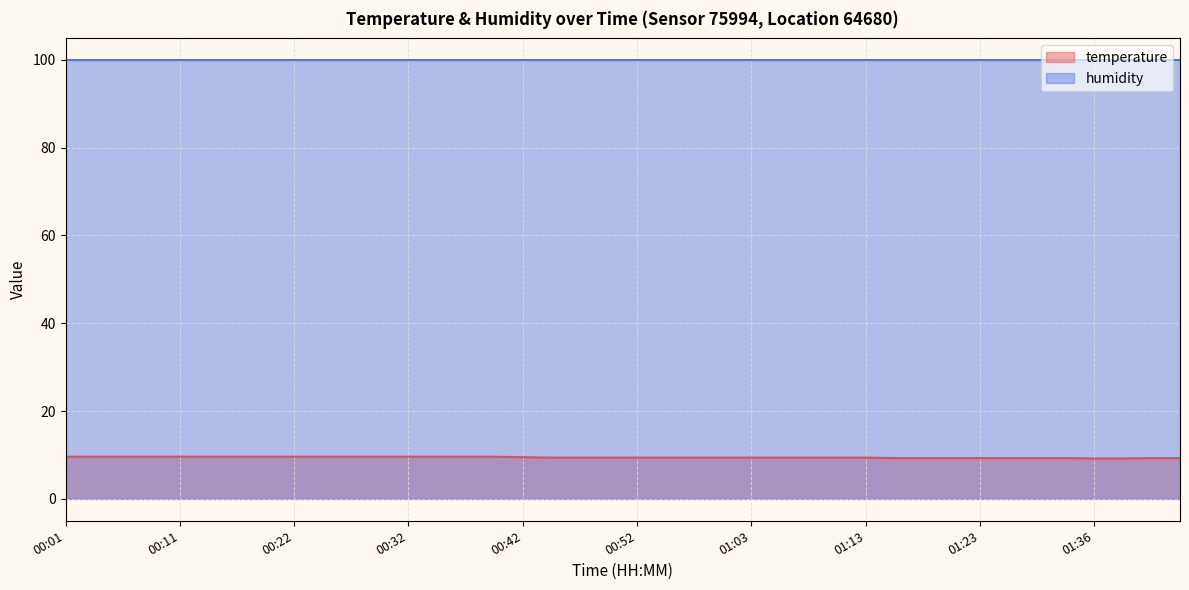

What is the label of the 36th point from the left?

01:34